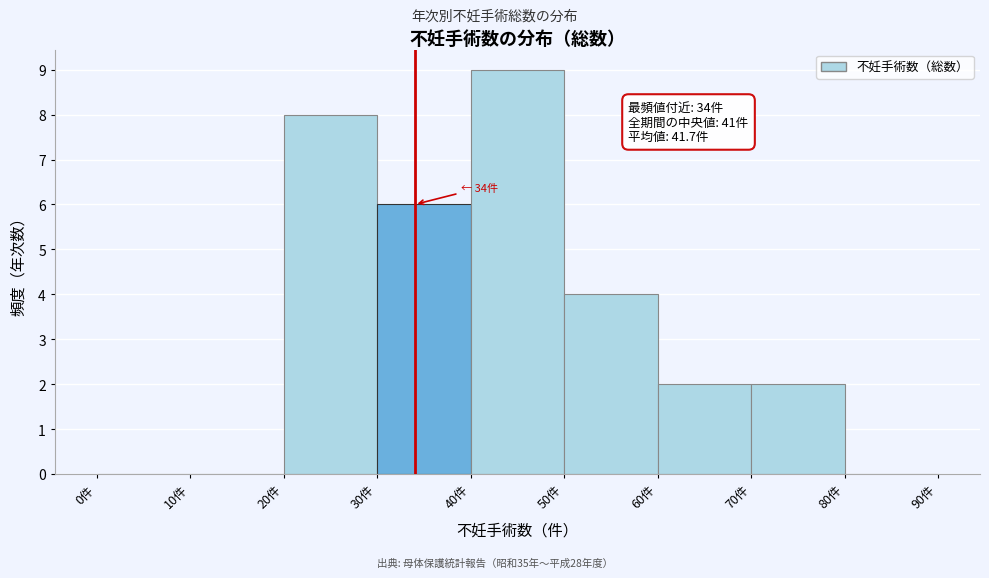

Which range on the x-axis has the tallest bar?

40 to 50